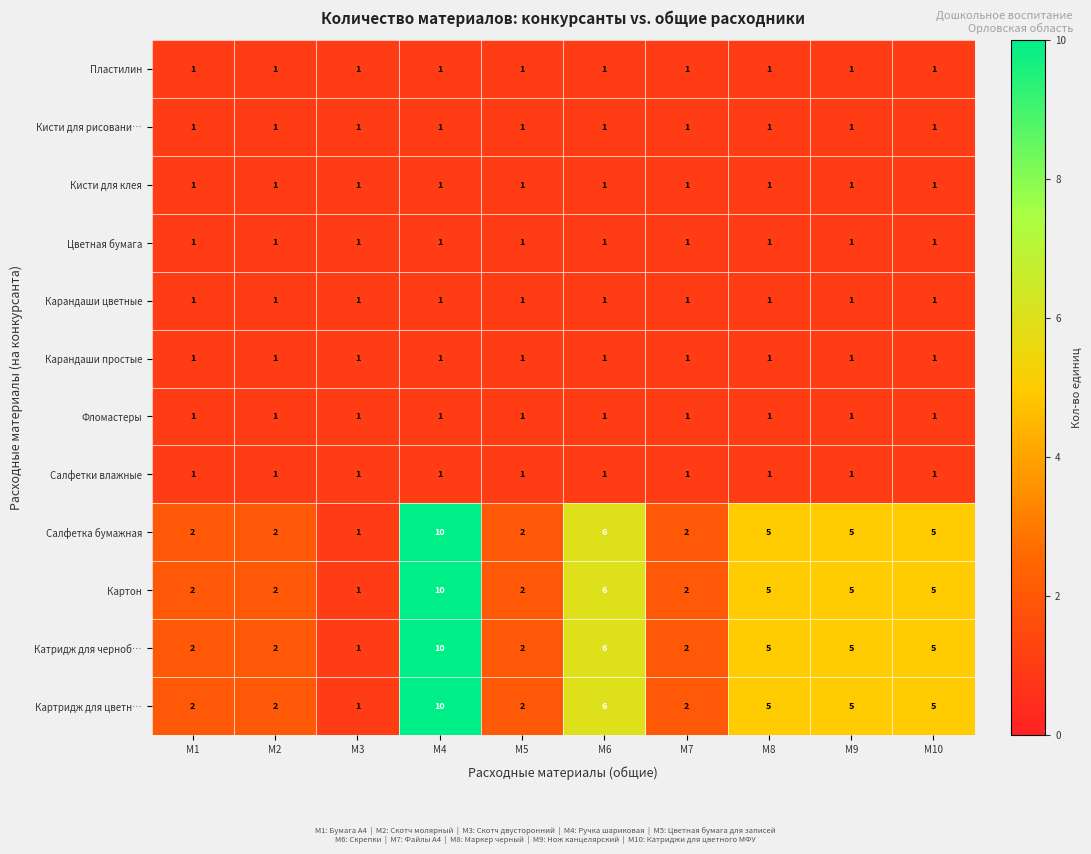

What is the total value across all series at M1?

16